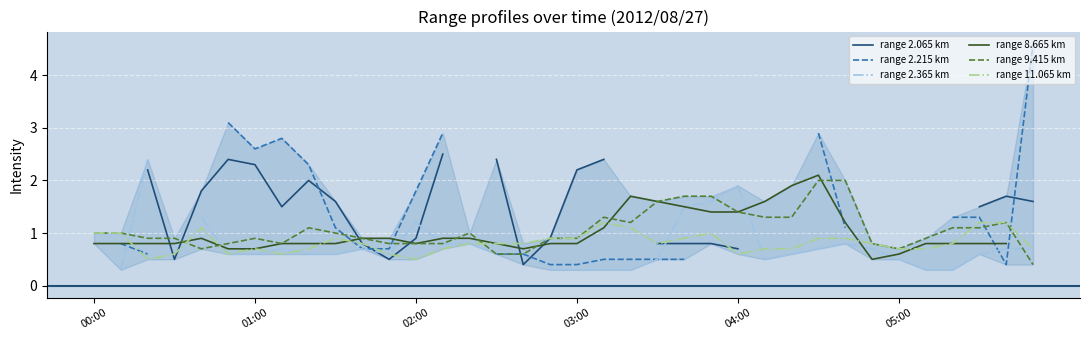

After their last crossing, which series has the higher values: range 9.415 km or range 2.065 km?

range 9.415 km